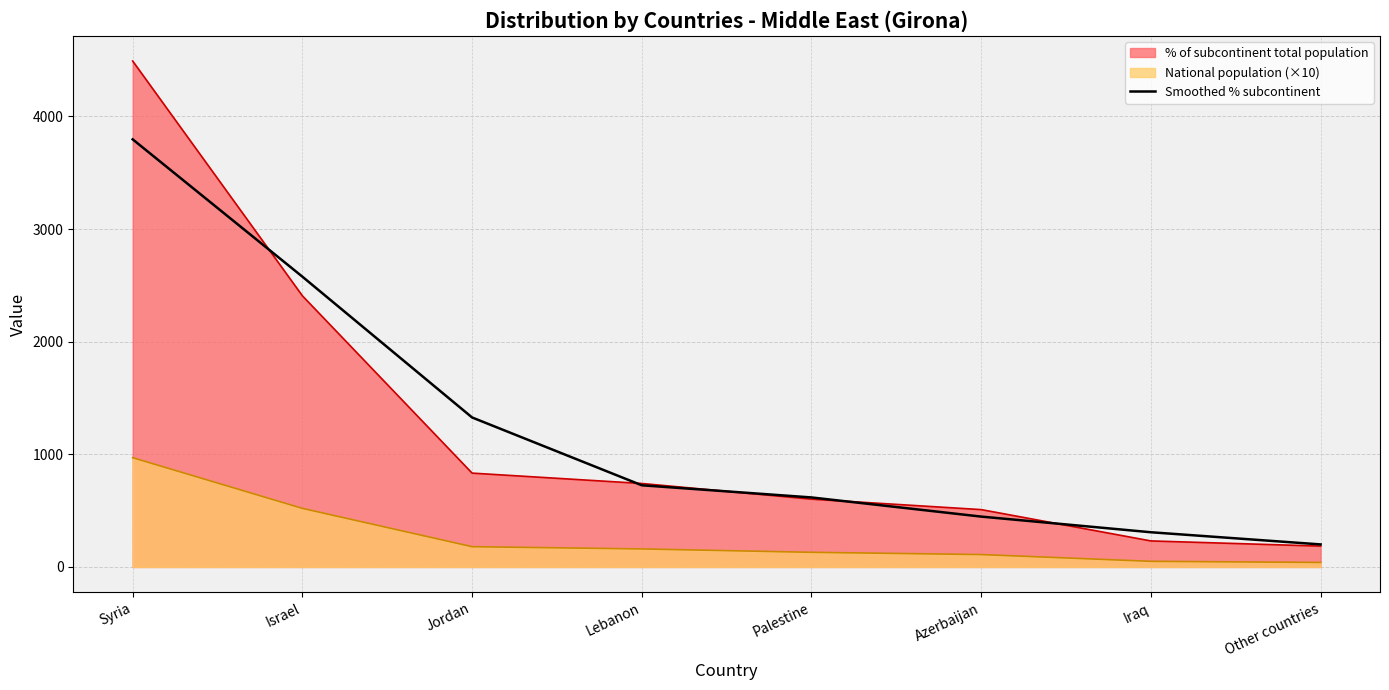

Reading right to left, extract all data points from this chart.

Other countries=200	Iraq=308	Azerbaijan=447	Palestine=617	Lebanon=725	Jordan=1327	Israel=2577	Syria=3796